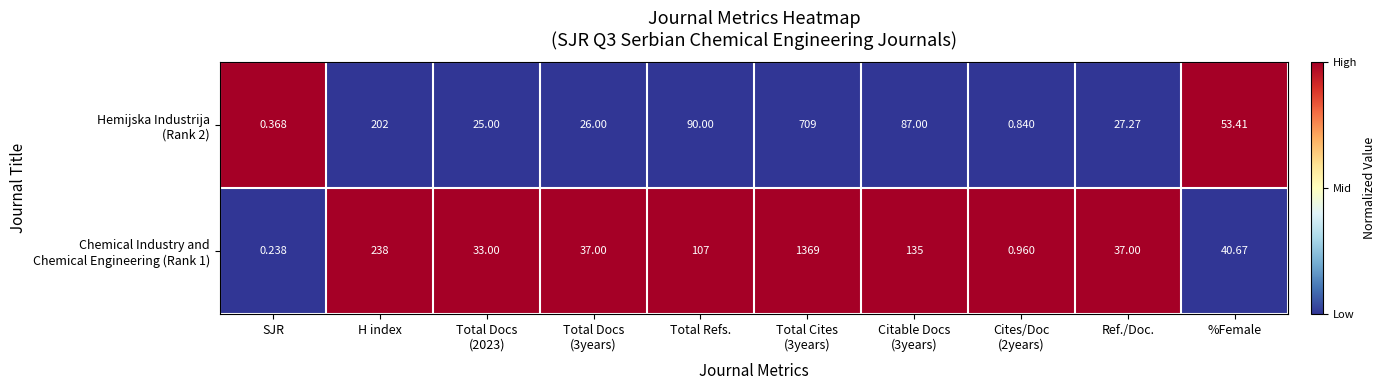

Count the number of categories in the chart.

10